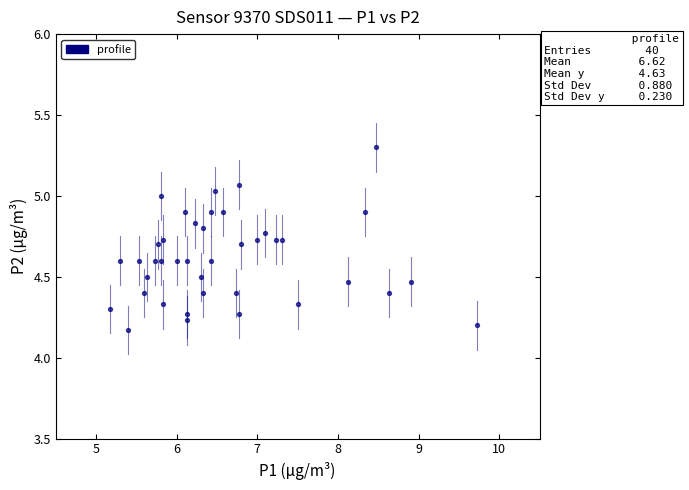

What is the range of X values (max minus min)?

4.6